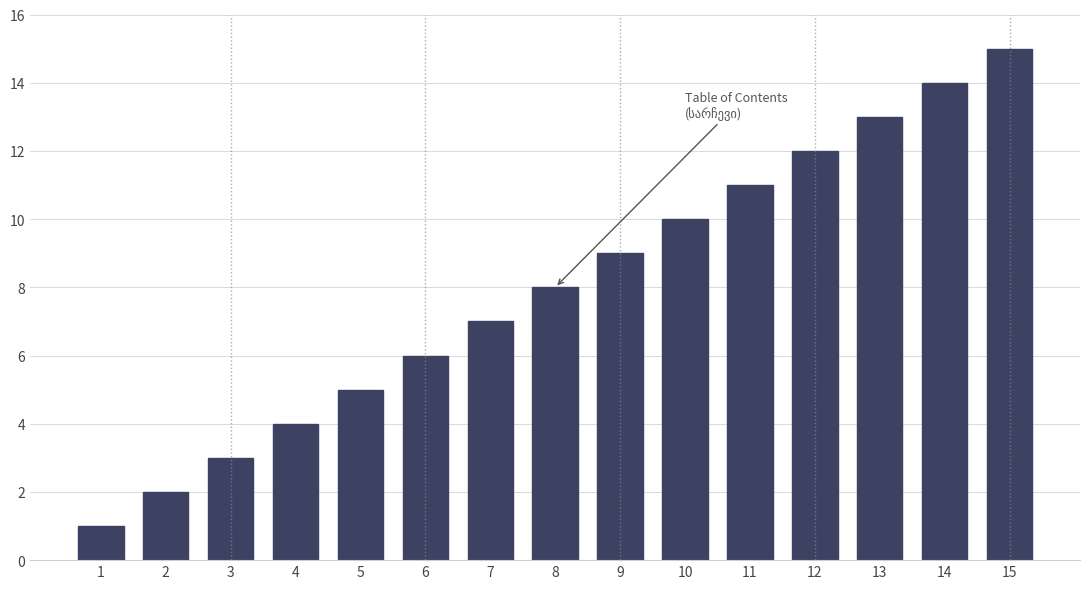

What is the greatest value displayed?

15